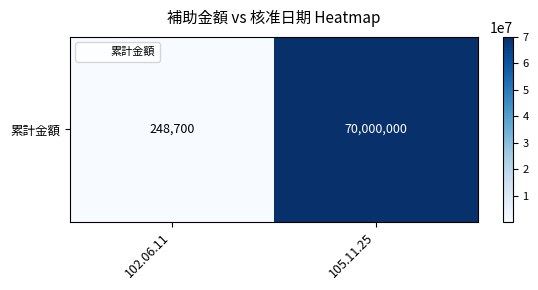

Reading right to left, transcribe all the data shown in this chart.

105.11.25=70000000	102.06.11=248700